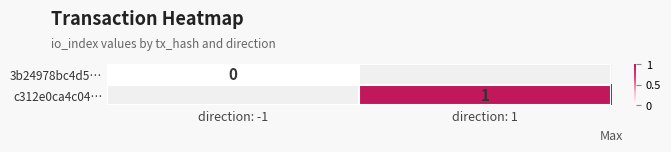

What is the maximum value shown in the chart?

1.0